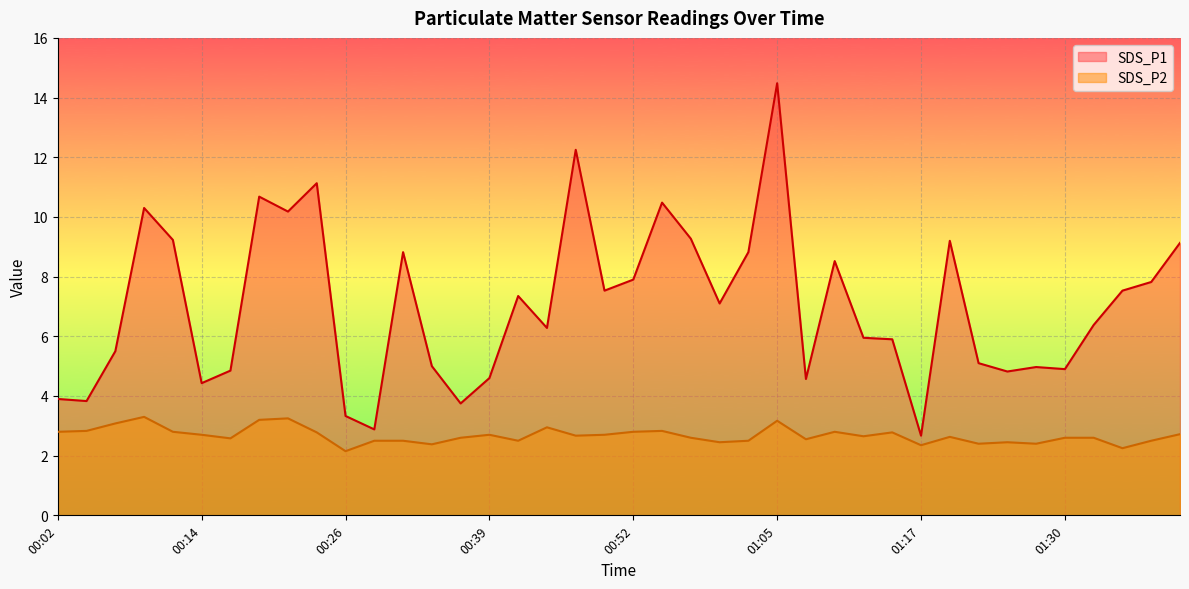

Reading right to left, extract all data points from this chart.

SDS_P1: 9.1	7.8	7.5	6.4	4.9	5.0	4.8	5.1	9.2	2.7	5.9	6.0	8.5	4.6	14.5	8.8	7.1	9.3	10.5	7.9	7.5	12.2	6.3	7.3	4.6	3.8	5.0	8.8	2.9	3.3	11.1	10.2	10.7	4.8	4.4	9.2	10.3	5.5	3.8	3.9
SDS_P2: 2.7	2.5	2.2	2.6	2.6	2.4	2.5	2.4	2.6	2.4	2.8	2.6	2.8	2.5	3.2	2.5	2.5	2.6	2.8	2.8	2.7	2.7	3.0	2.5	2.7	2.6	2.4	2.5	2.5	2.1	2.8	3.2	3.2	2.6	2.7	2.8	3.3	3.1	2.8	2.8